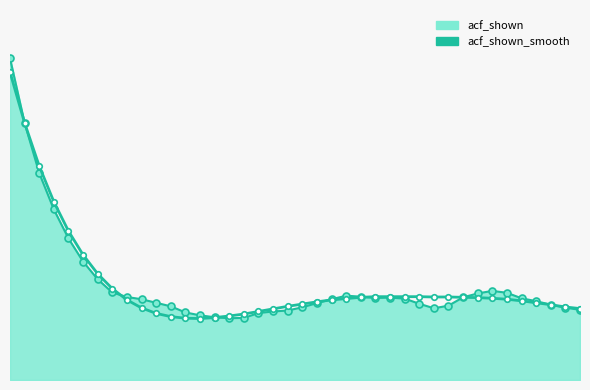

How many interior local peaks does the acf_shown_line series have?

3